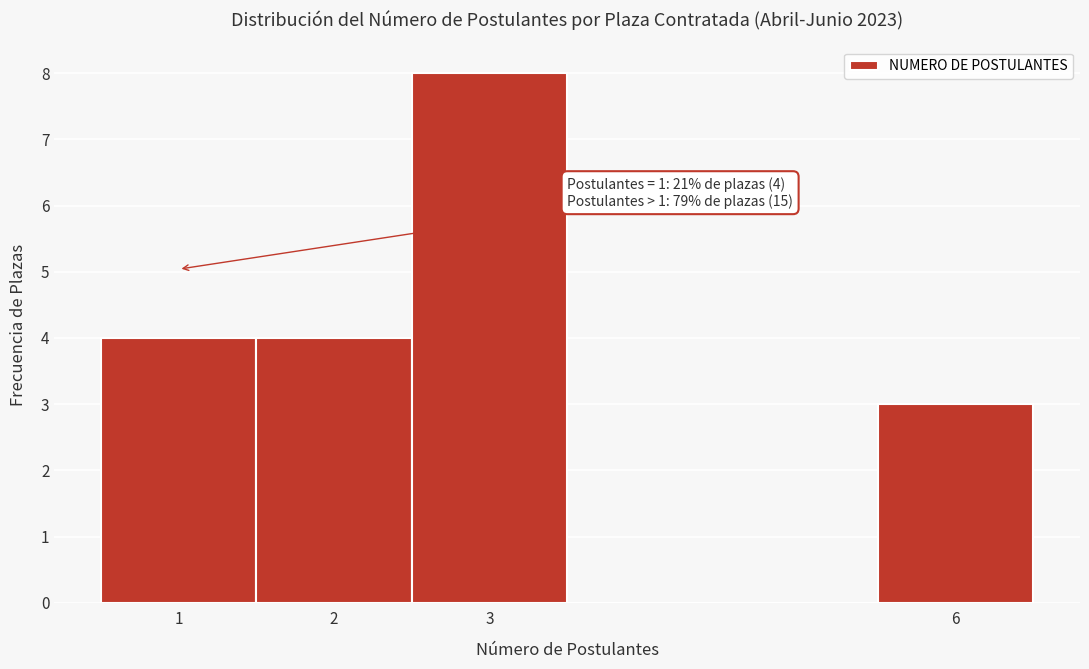

Over which range of the x-axis is the bar tallest?

2.5 to 3.5